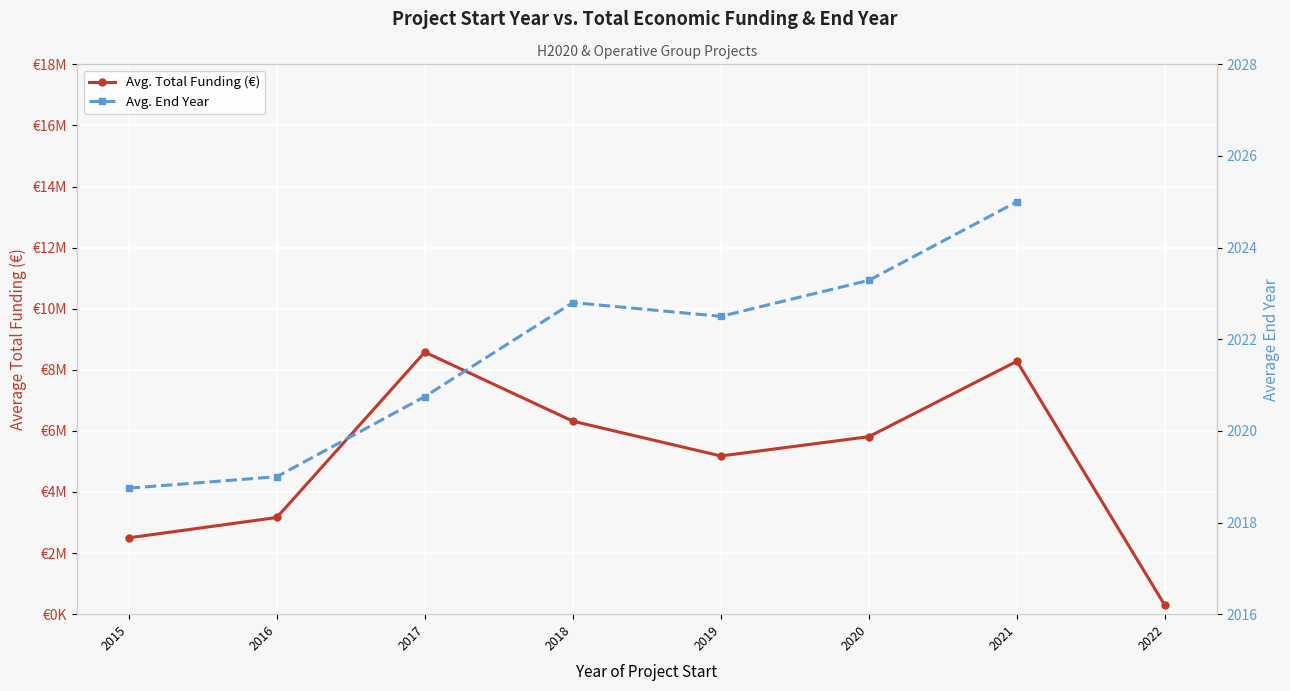

The value of Avg. Total Funding (€) at 2019 is 3039056.8. True or false?

False